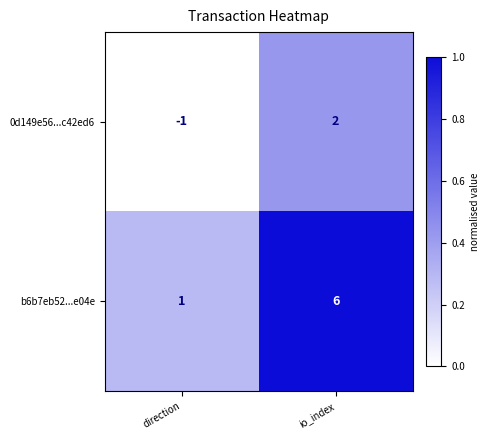

Reading right to left, list all the values displayed in this chart.

0d149e56...c42ed6: io_index=2	direction=-1
b6b7eb52...e04e: io_index=6	direction=1